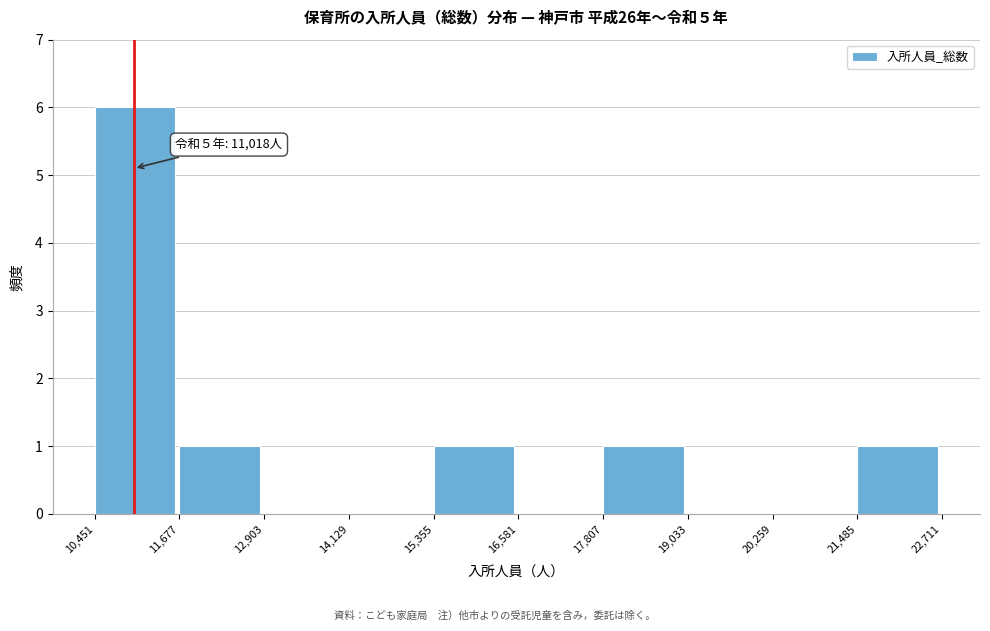

Over which range of the x-axis is the bar tallest?

10,451 to 11,677